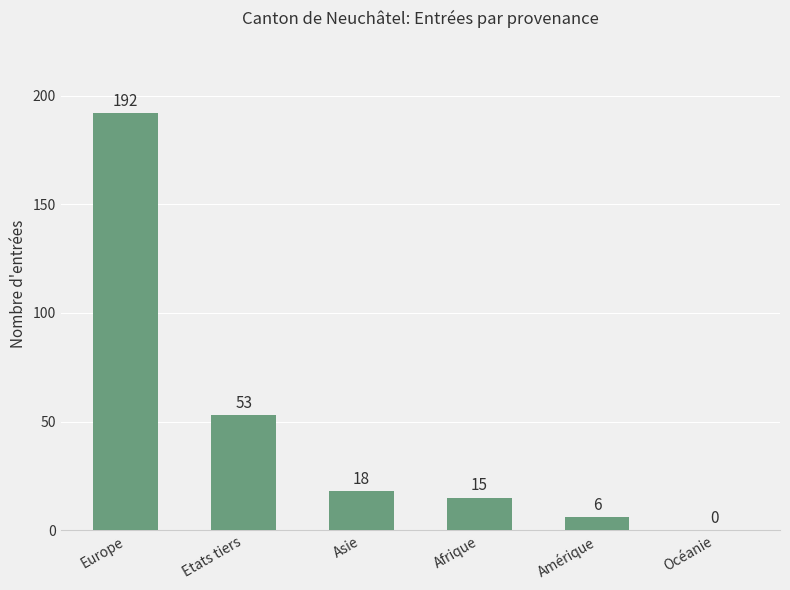

What is the average value?

47